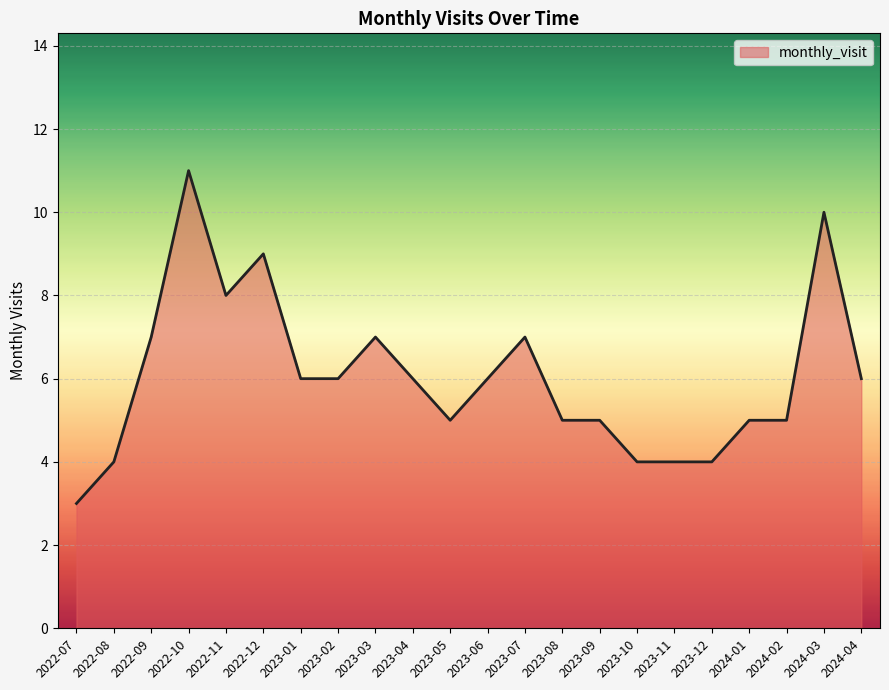

What is the label of the 3rd point from the left?

2022-09